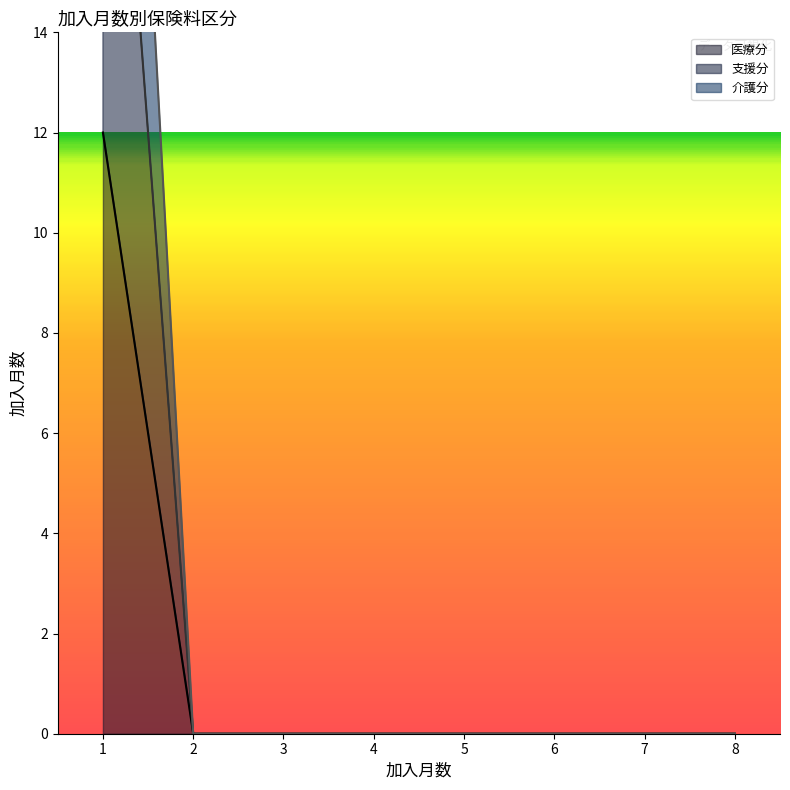

The 支援分 series shows 12 at 1. True or false?

False